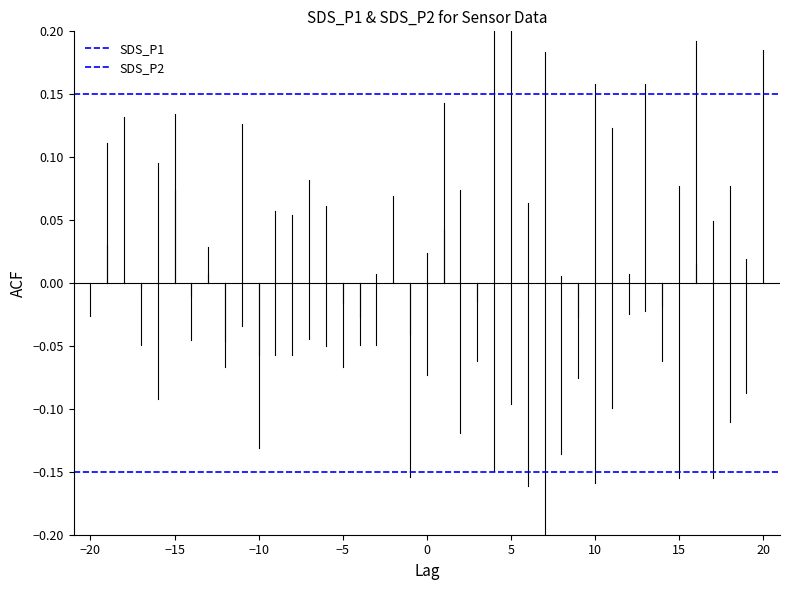

What is the value of the SDS_P2 point at the 2nd from the left?

-0.1